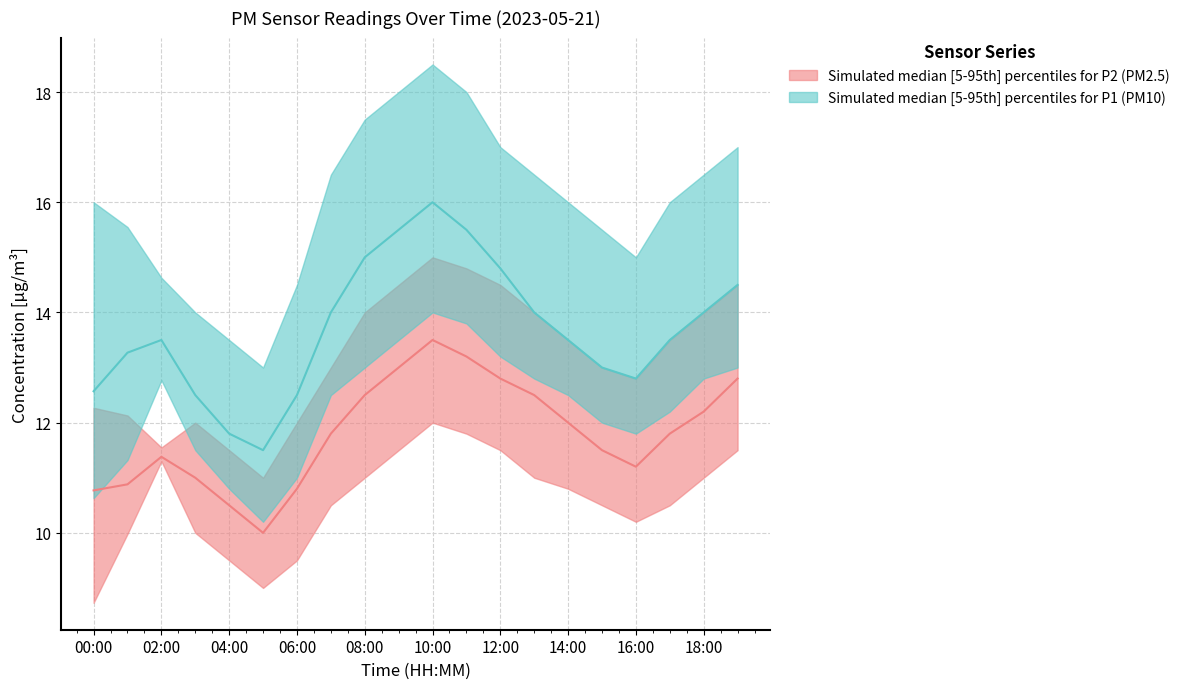

What is the average value of the P2_median series?

11.8